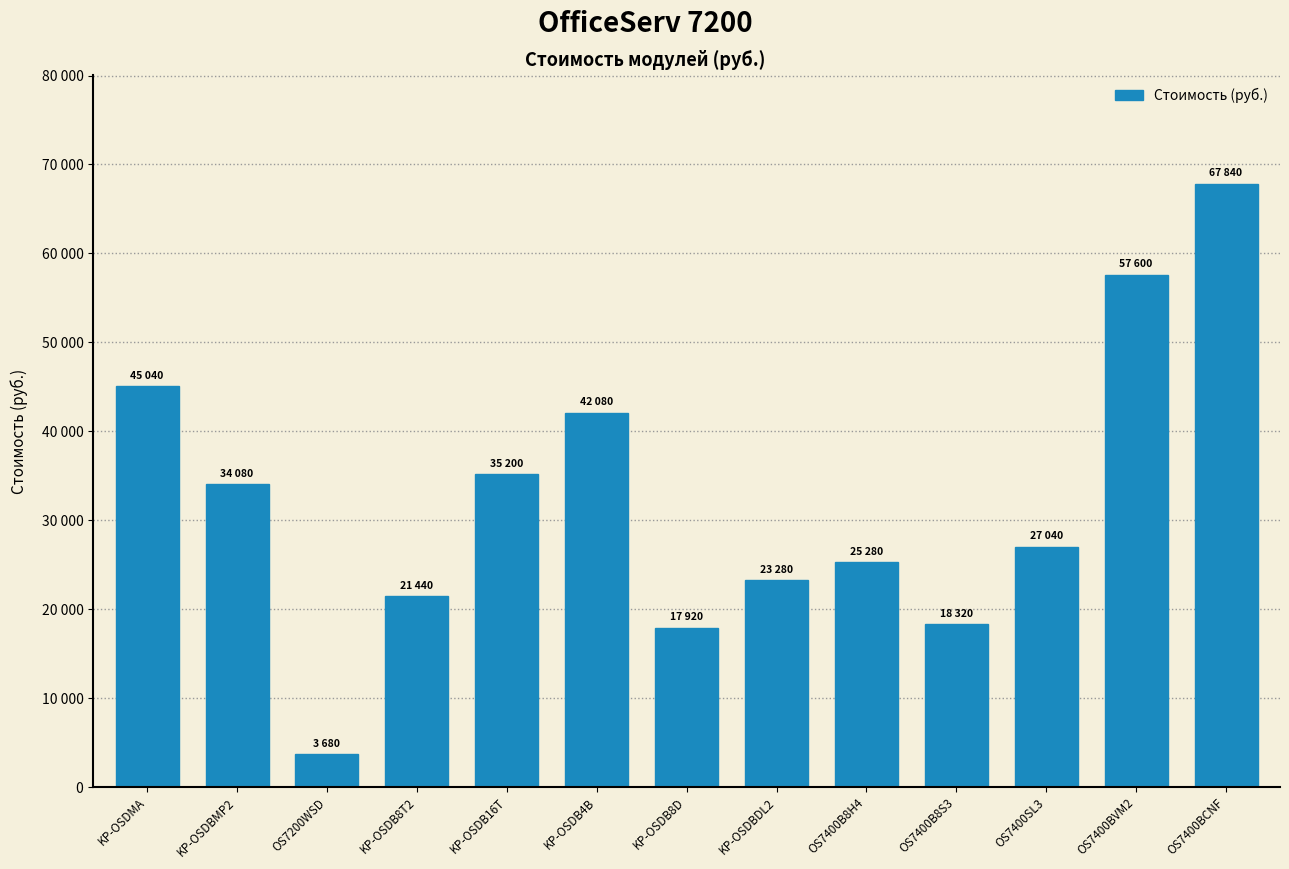

What is the minimum value shown in the chart?

3680